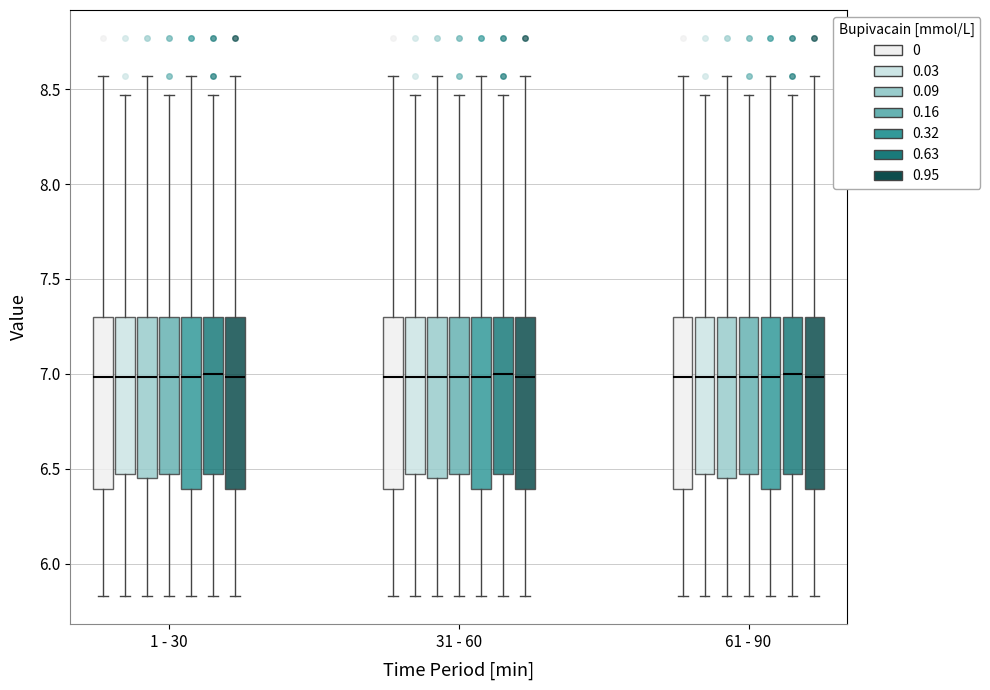

Reading left to right, read every box against the y-axis: the position of its median line, the range the box covers, and the ends of its whiskers. The values are not printed on the chart, so give them approximately, as read against the axis.

1 - 30 (0): median 7.00, box 6.40 to 7.30, whiskers 5.85 to 8.55
1 - 30 (0.03): median 7.00, box 6.50 to 7.30, whiskers 5.85 to 8.45
1 - 30 (0.09): median 7.00, box 6.45 to 7.30, whiskers 5.85 to 8.55
1 - 30 (0.16): median 7.00, box 6.50 to 7.30, whiskers 5.85 to 8.45
1 - 30 (0.32): median 7.00, box 6.40 to 7.30, whiskers 5.85 to 8.55
1 - 30 (0.63): median 7.00, box 6.50 to 7.30, whiskers 5.85 to 8.45
1 - 30 (0.95): median 7.00, box 6.40 to 7.30, whiskers 5.85 to 8.55
31 - 60 (0): median 7.00, box 6.40 to 7.30, whiskers 5.85 to 8.55
31 - 60 (0.03): median 7.00, box 6.50 to 7.30, whiskers 5.85 to 8.45
31 - 60 (0.09): median 7.00, box 6.45 to 7.30, whiskers 5.85 to 8.55
31 - 60 (0.16): median 7.00, box 6.50 to 7.30, whiskers 5.85 to 8.45
31 - 60 (0.32): median 7.00, box 6.40 to 7.30, whiskers 5.85 to 8.55
31 - 60 (0.63): median 7.00, box 6.50 to 7.30, whiskers 5.85 to 8.45
31 - 60 (0.95): median 7.00, box 6.40 to 7.30, whiskers 5.85 to 8.55
61 - 90 (0): median 7.00, box 6.40 to 7.30, whiskers 5.85 to 8.55
61 - 90 (0.03): median 7.00, box 6.50 to 7.30, whiskers 5.85 to 8.45
61 - 90 (0.09): median 7.00, box 6.45 to 7.30, whiskers 5.85 to 8.55
61 - 90 (0.16): median 7.00, box 6.50 to 7.30, whiskers 5.85 to 8.45
61 - 90 (0.32): median 7.00, box 6.40 to 7.30, whiskers 5.85 to 8.55
61 - 90 (0.63): median 7.00, box 6.50 to 7.30, whiskers 5.85 to 8.45
61 - 90 (0.95): median 7.00, box 6.40 to 7.30, whiskers 5.85 to 8.55